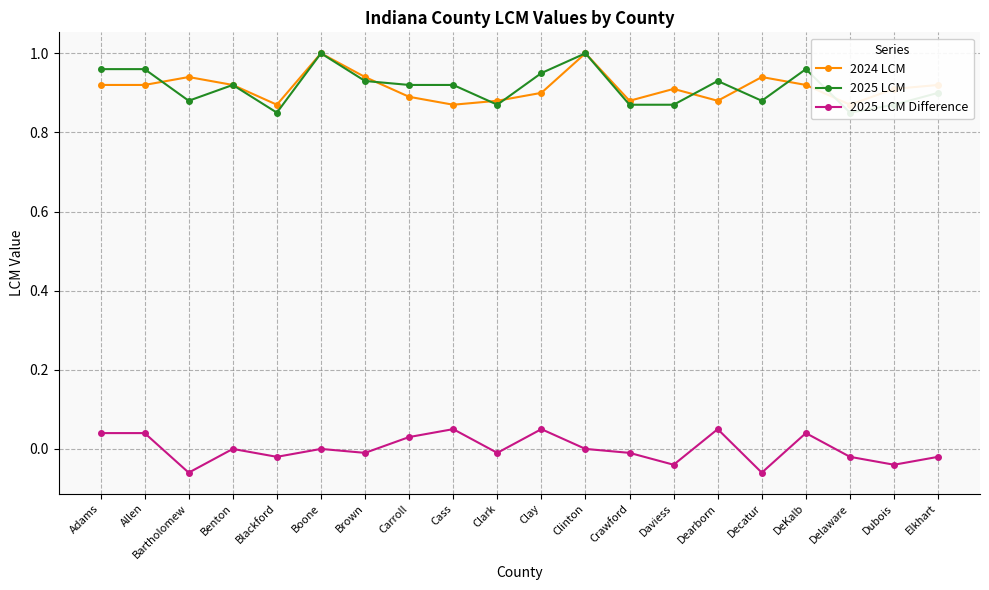

Reading right to left, transcribe all the data shown in this chart.

2024 LCM: 0.9	0.9	0.9	0.9	0.9	0.9	0.9	0.9	1.0	0.9	0.9	0.9	0.9	0.9	1.0	0.9	0.9	0.9	0.9	0.9
2025 LCM: 0.9	0.9	0.8	1.0	0.9	0.9	0.9	0.9	1.0	0.9	0.9	0.9	0.9	0.9	1.0	0.8	0.9	0.9	1.0	1.0
2025 LCM Difference: -0.0	-0.0	-0.0	0.0	-0.1	0.1	-0.0	-0.0	0.0	0.1	-0.0	0.1	0.0	-0.0	0.0	-0.0	0.0	-0.1	0.0	0.0